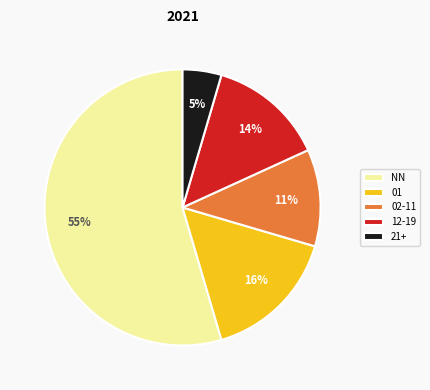

Which slice is the smallest?

21+